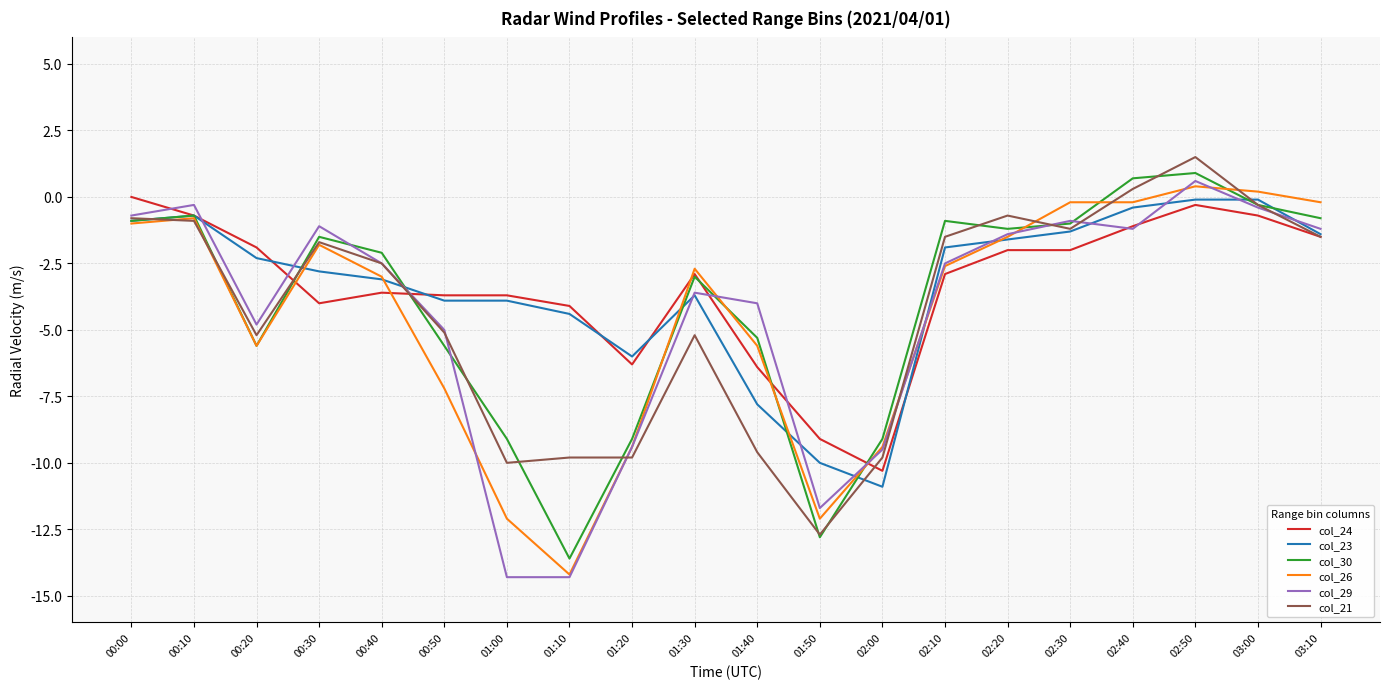

How many lines are shown in the chart?

6